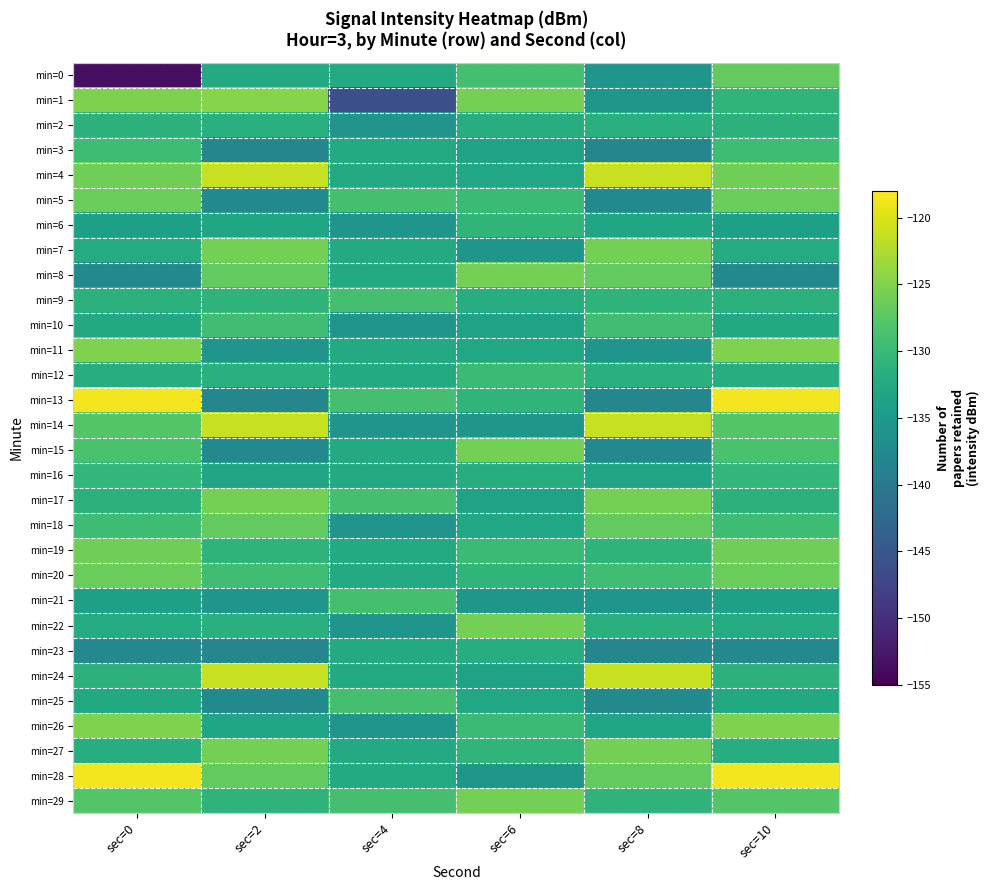

Which has a higher value, sec=2 or sec=8?

sec=2